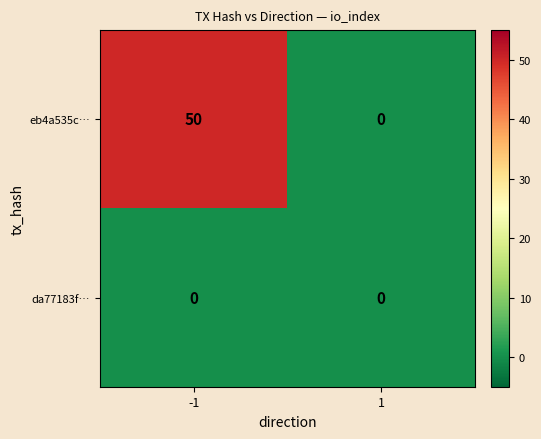

Which series changed the most between -1 and 1?

eb4a535c…